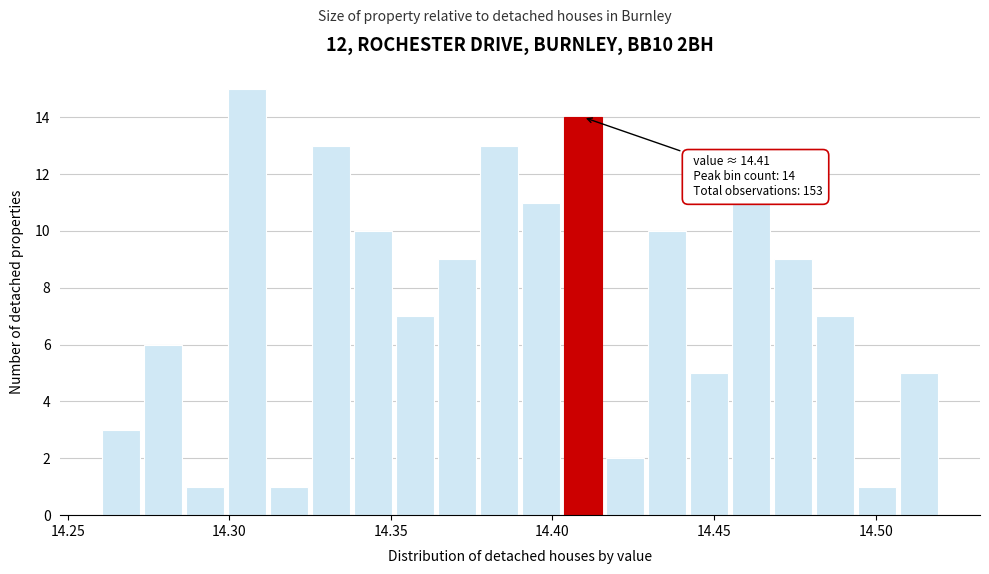

Around what value on the x-axis is the tallest bar? Give the approximate position of its centre, as read against the axis.

14.305